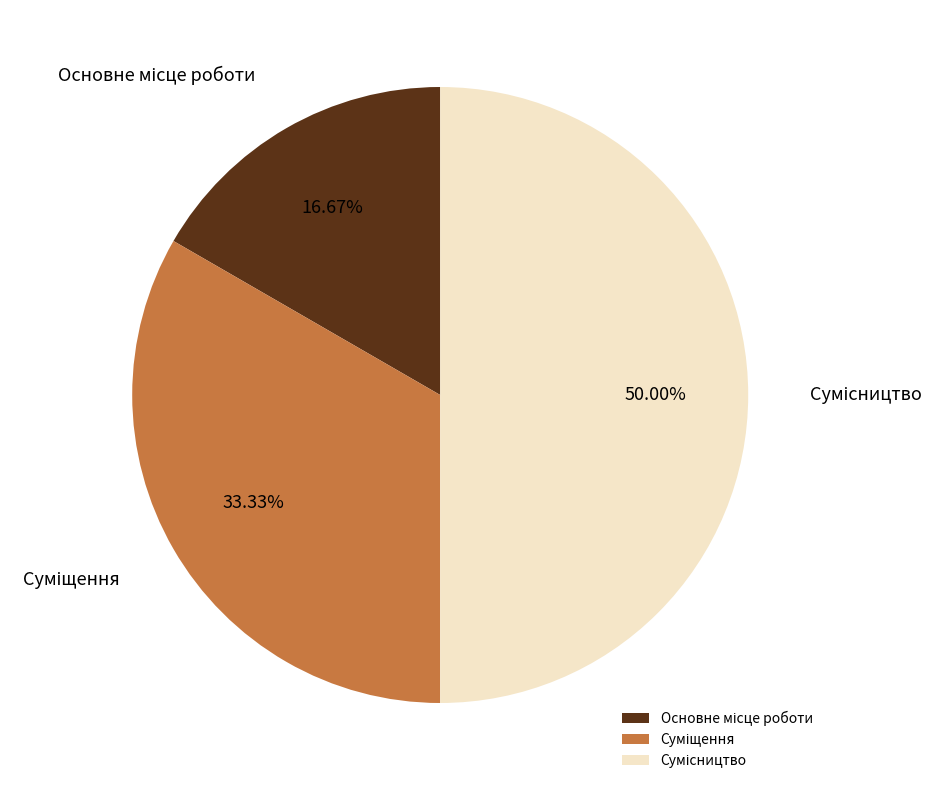

Does Сумісництво represent more than half of the total?

No